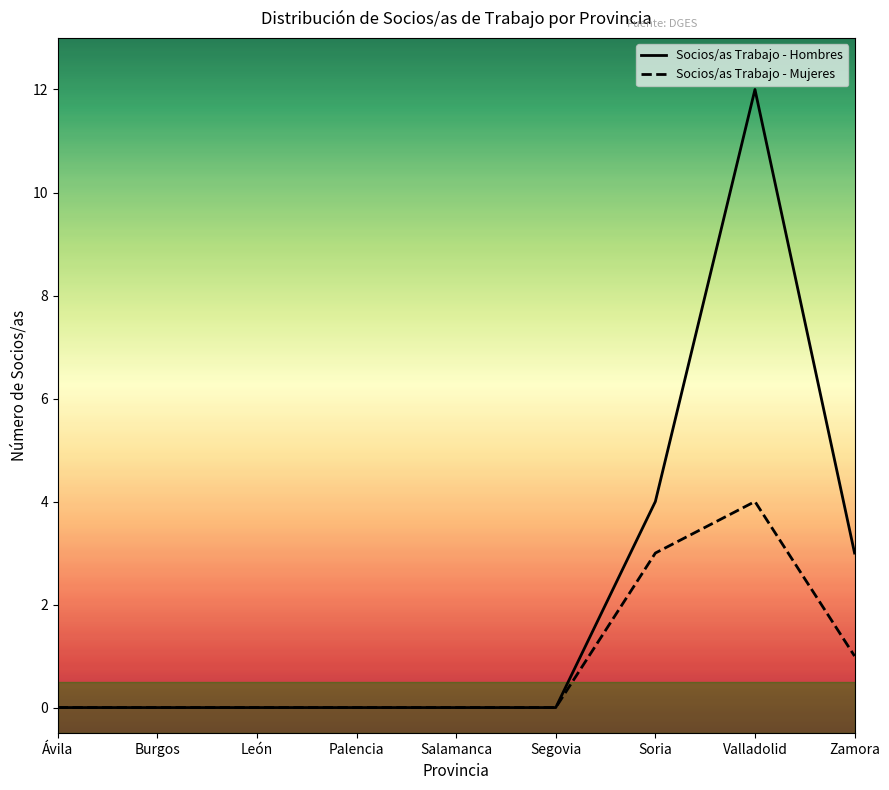

Which series has the largest total across all categories?

Socios/as Trabajo - Hombres